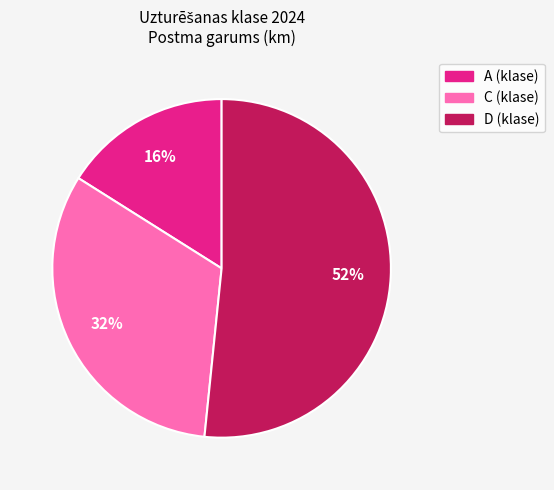

To the nearest percent, what is the difference between the largest and smallest slice percentages?

36%